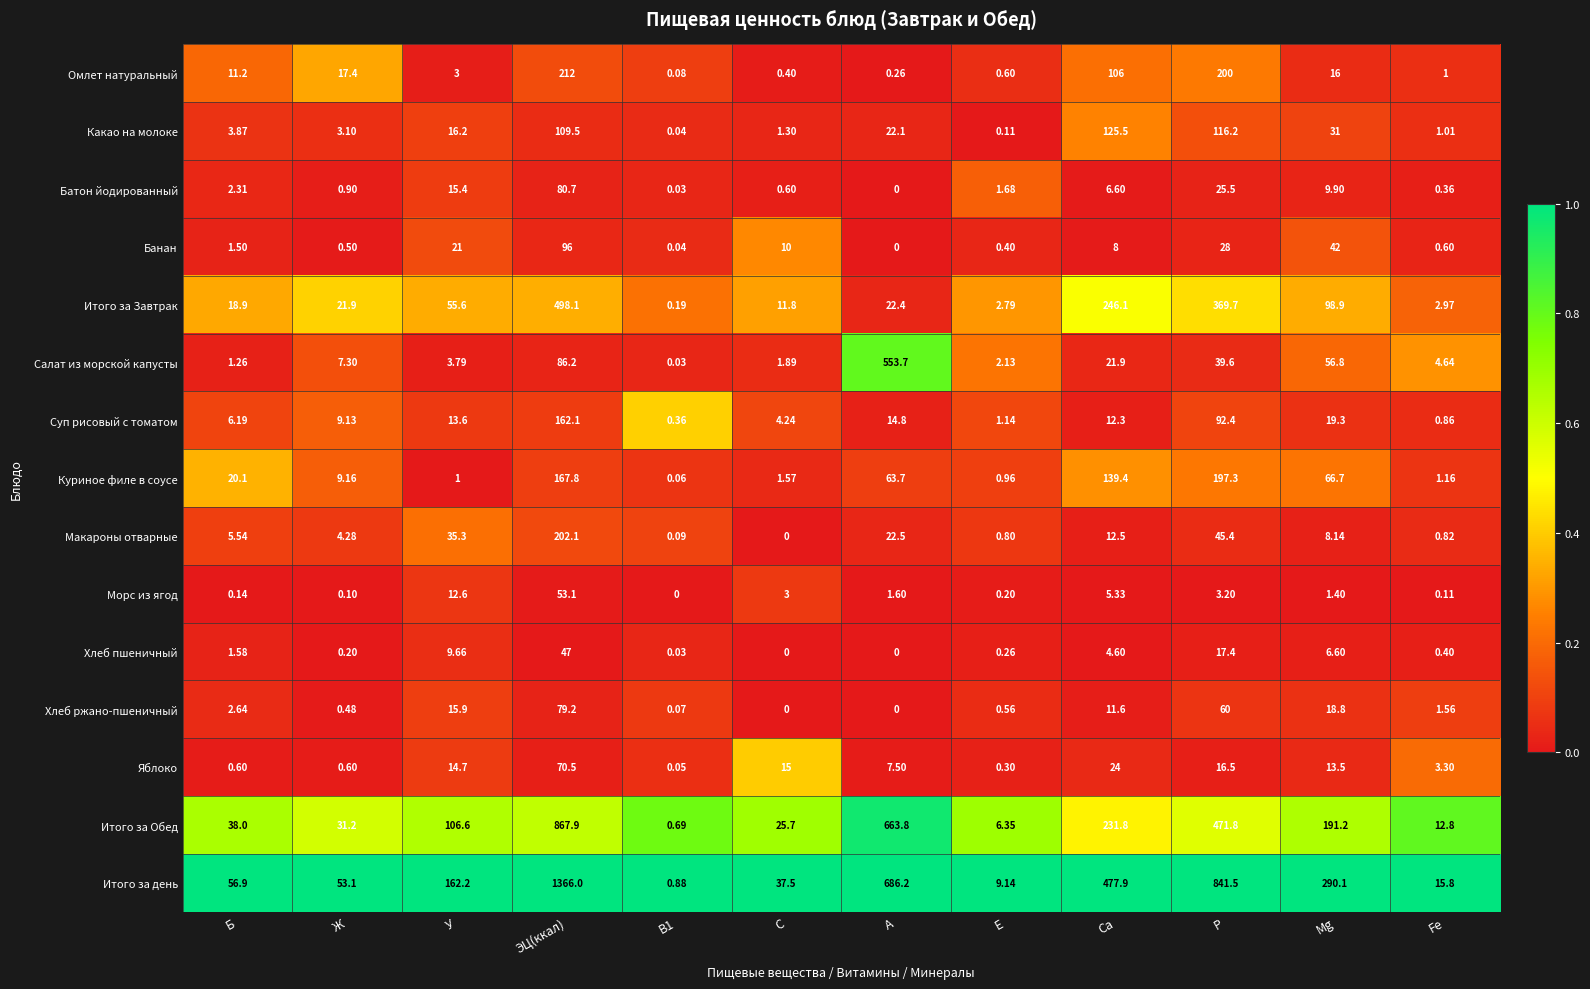

At Mg, list the series in order from smallest to largest.

Морс из ягод, Хлеб пшеничный, Макароны отварные, Батон йодированный, Яблоко, Омлет натуральный, Хлеб ржано-пшеничный, Суп рисовый с томатом, Какао на молоке, Банан, Салат из морской капусты, Куриное филе в соусе, Итого за Завтрак, Итого за Обед, Итого за день